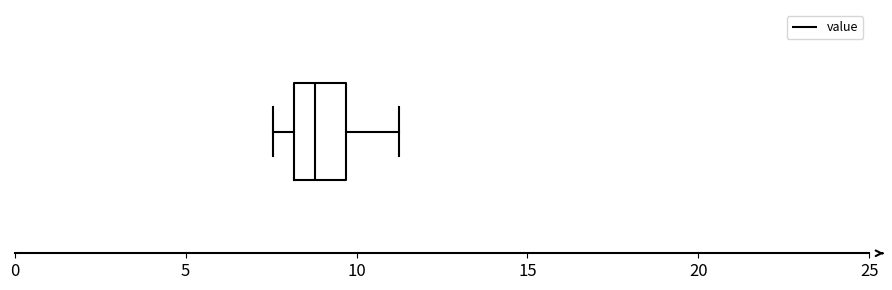

Read this box plot against the x-axis: the position of the median line, the range covered by the box, and the ends of both whiskers. The values are not printed on the chart, so give them approximately, as read against the axis.

median 9.0, box 8.0 to 9.5, whiskers 7.5 to 11.0